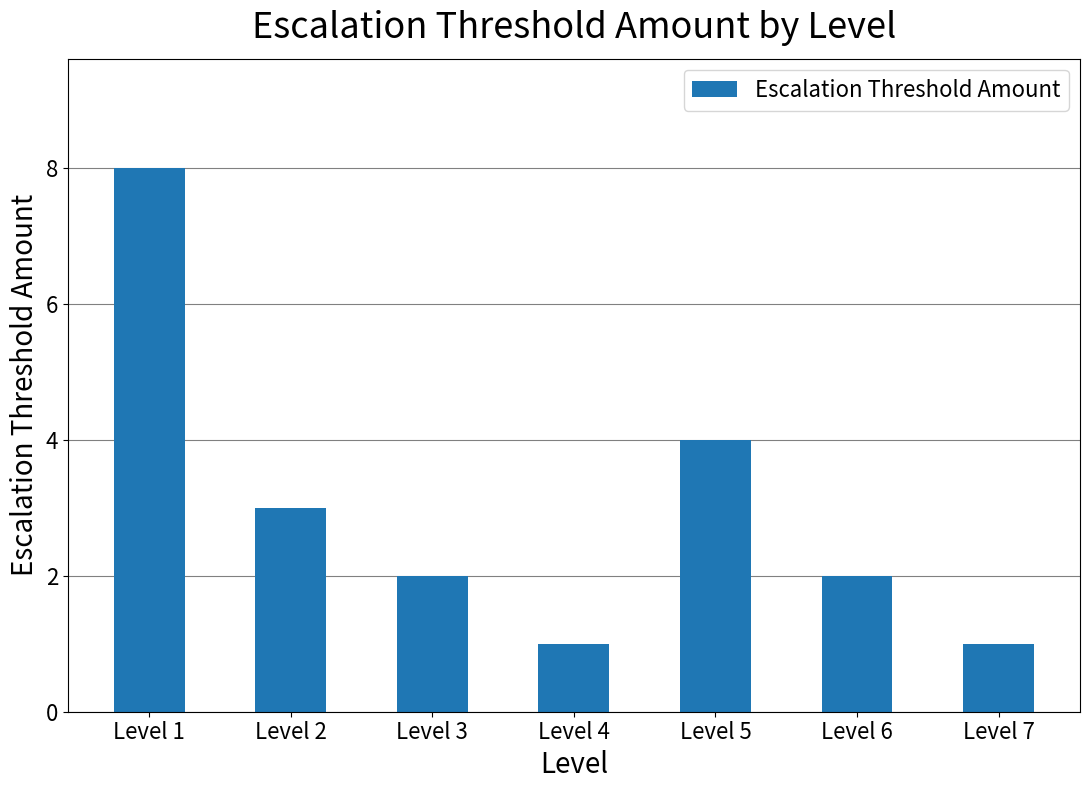

Where is the data nearest to the value 4?

Level 5